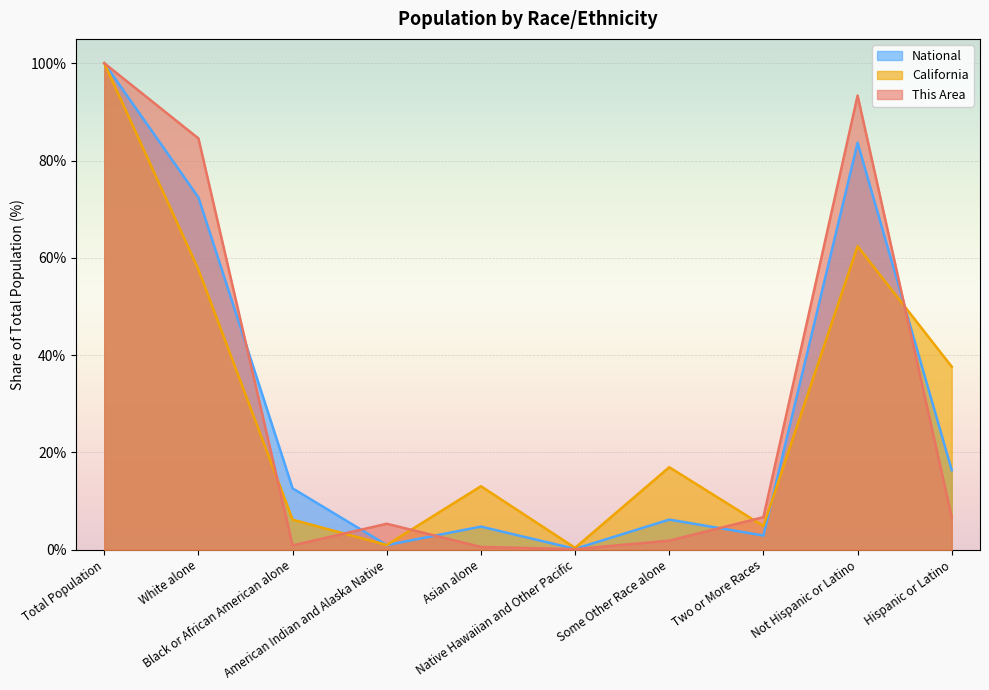

How many values in the National series are below 12?

5